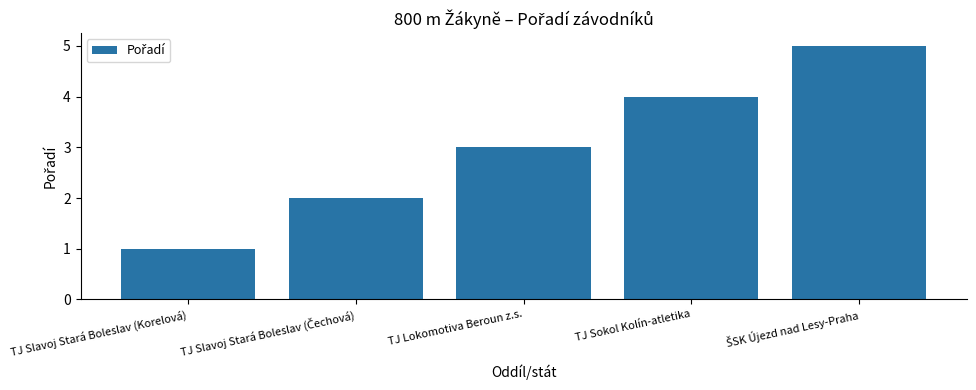

What is the label of the 4th bar from the left?

TJ Sokol Kolín-atletika